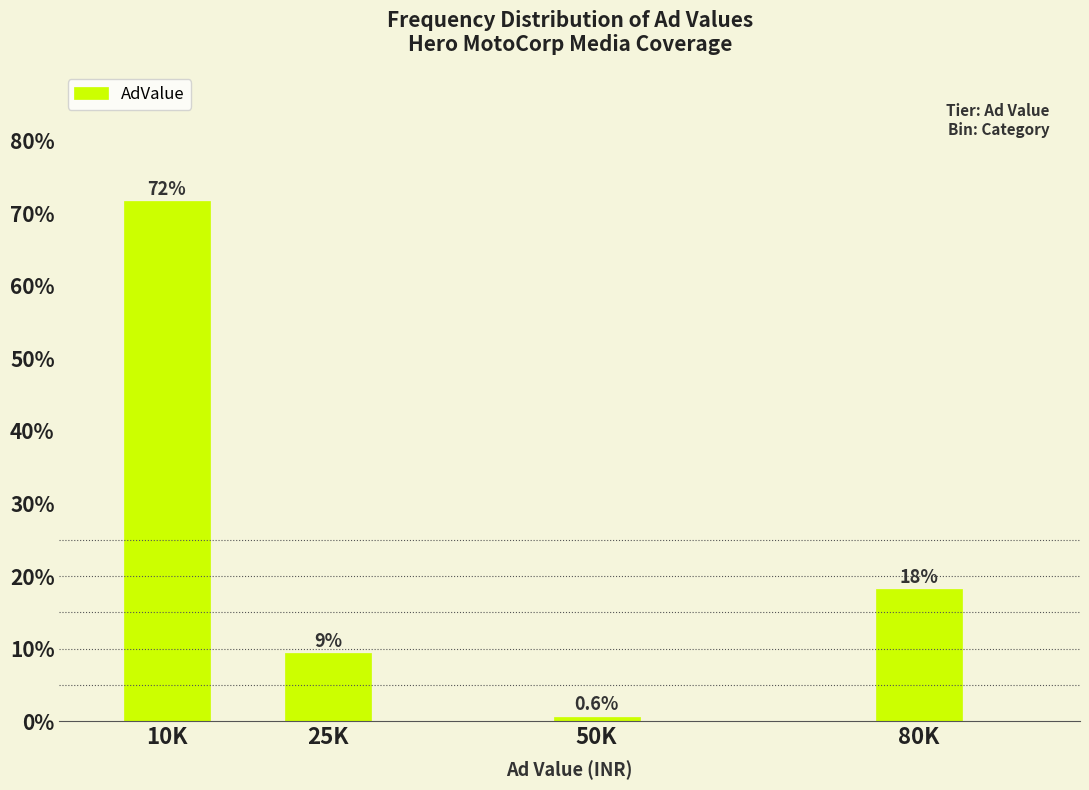

Reading left to right, extract all data points from this chart.

10K=71.7	25K=9.4	50K=0.6	80K=18.2